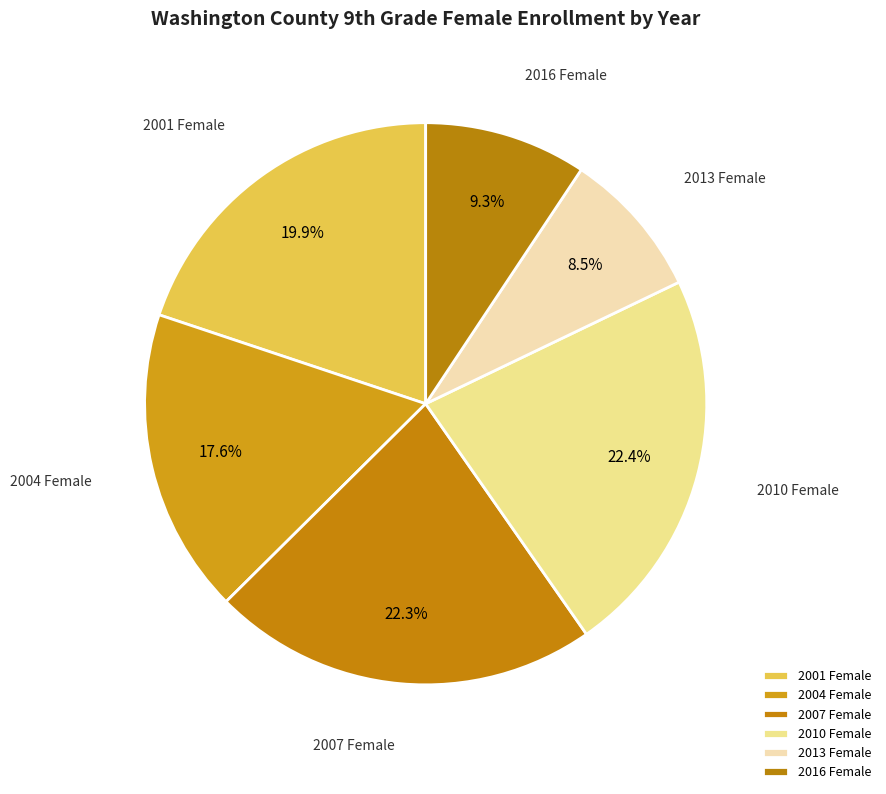

How many slices are in this pie chart?

6